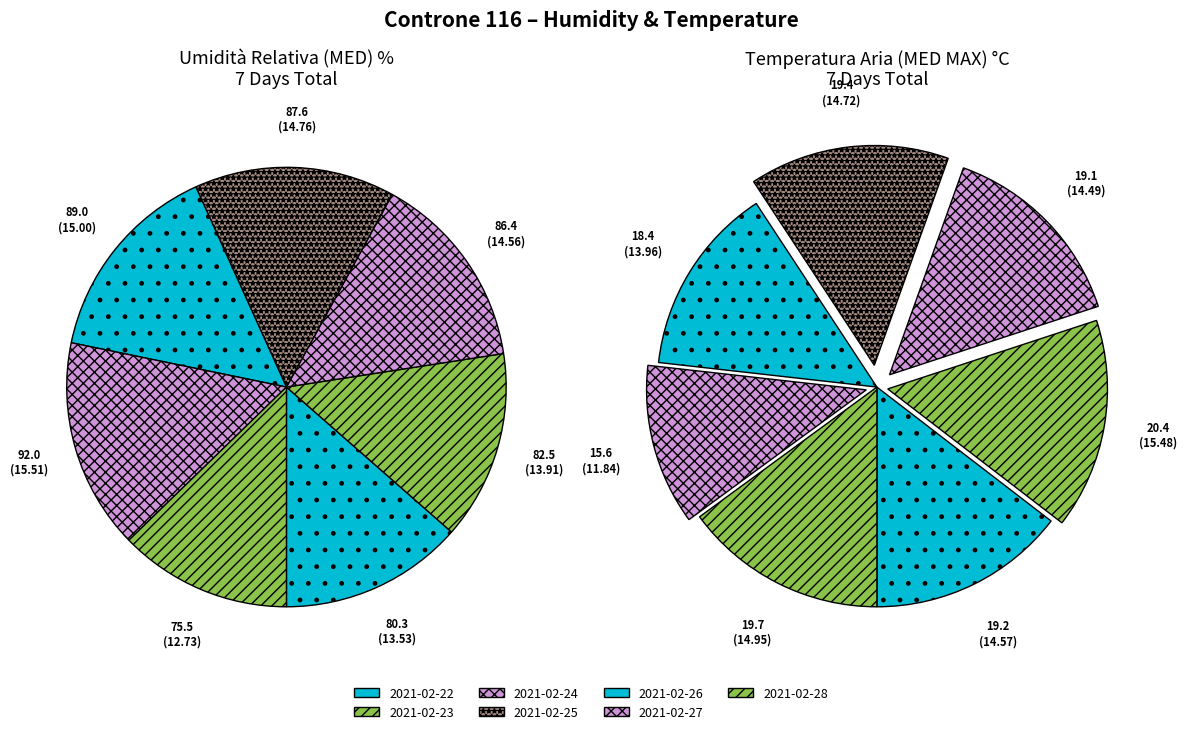

How much of the chart is everything except 2021-02-24?

85.4%